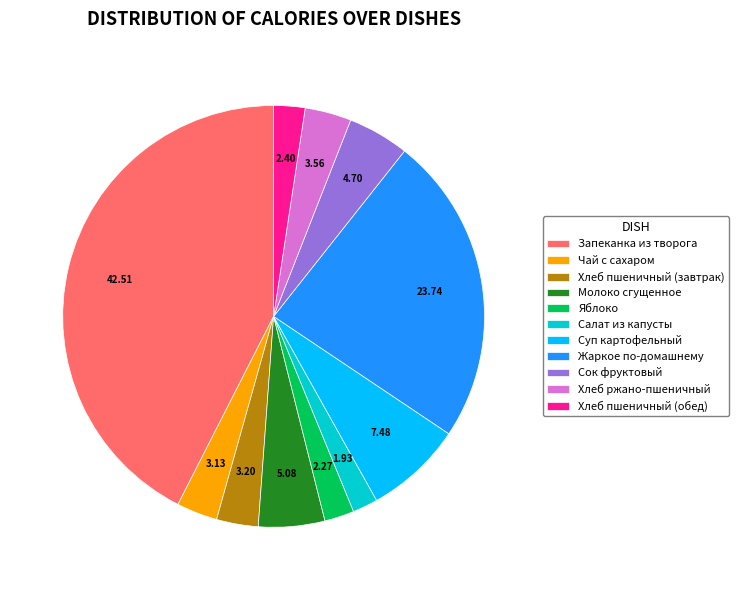

Which category has the biggest portion of the pie?

Запеканка из творога